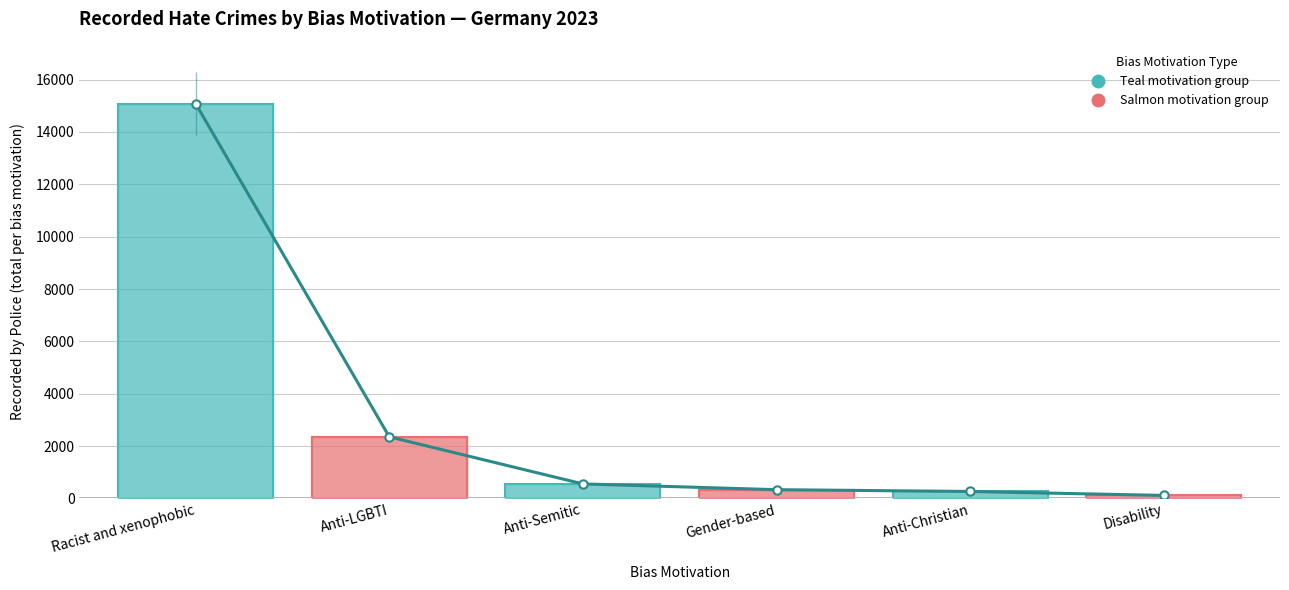

What is the difference between the maximum and second lowest values?

14816